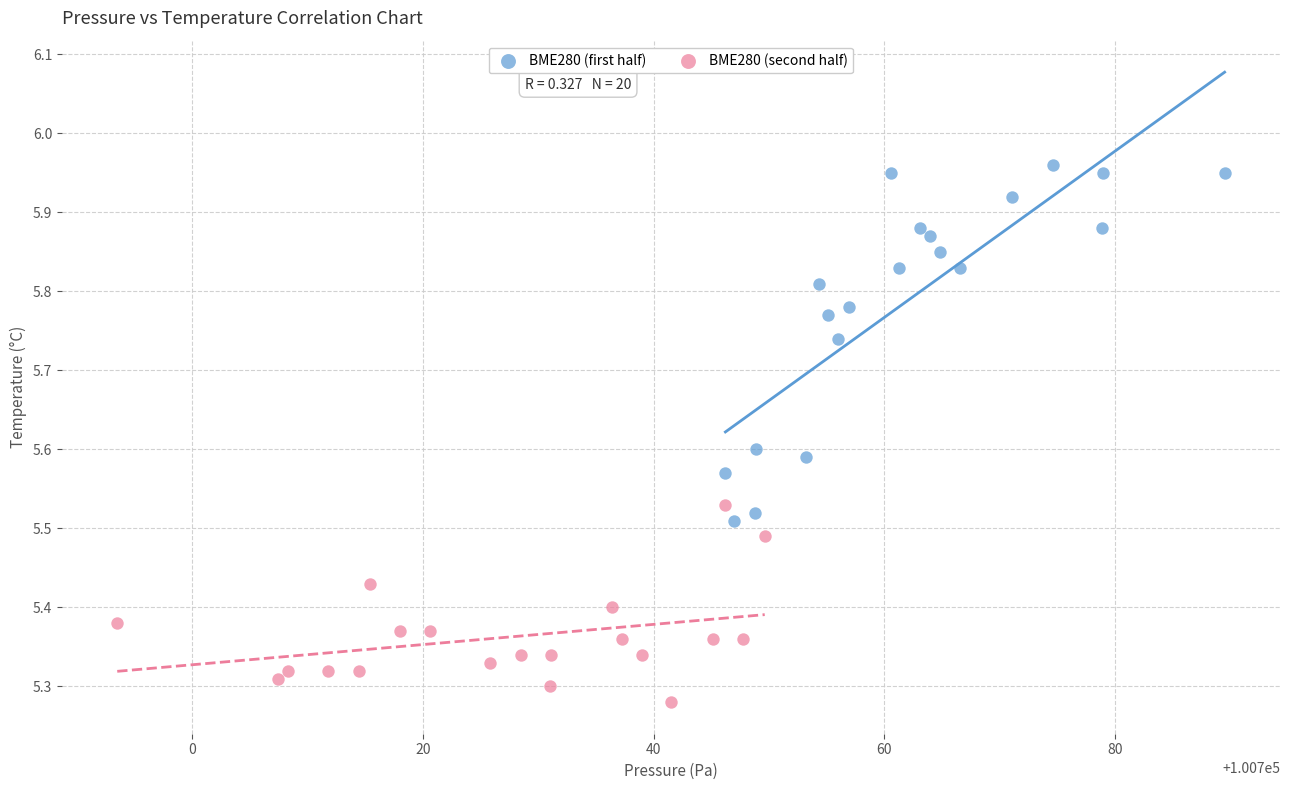

Which series reaches the minimum Y coordinate?

BME280 (second half)